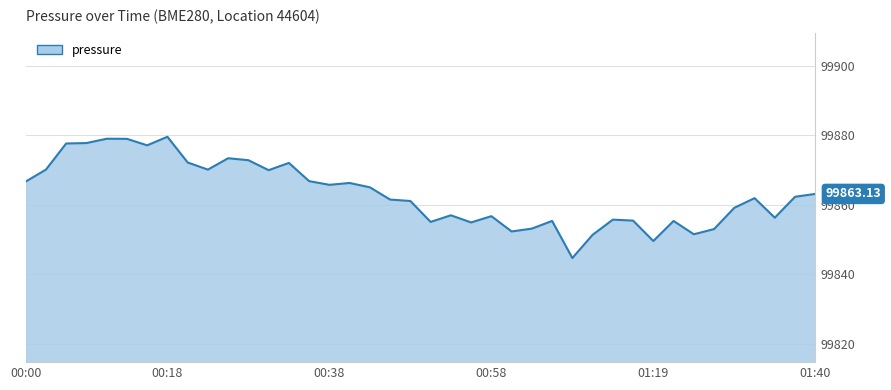

How many lines are shown in the chart?

1